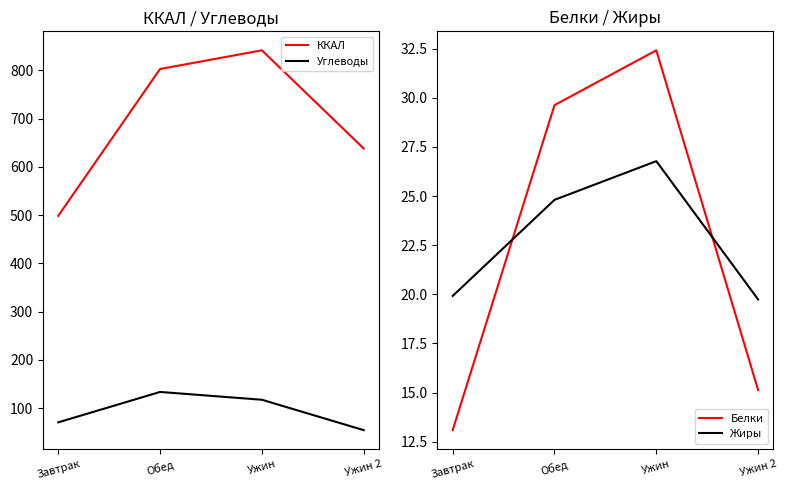

At how many categories does at least one series exceed 471?

4